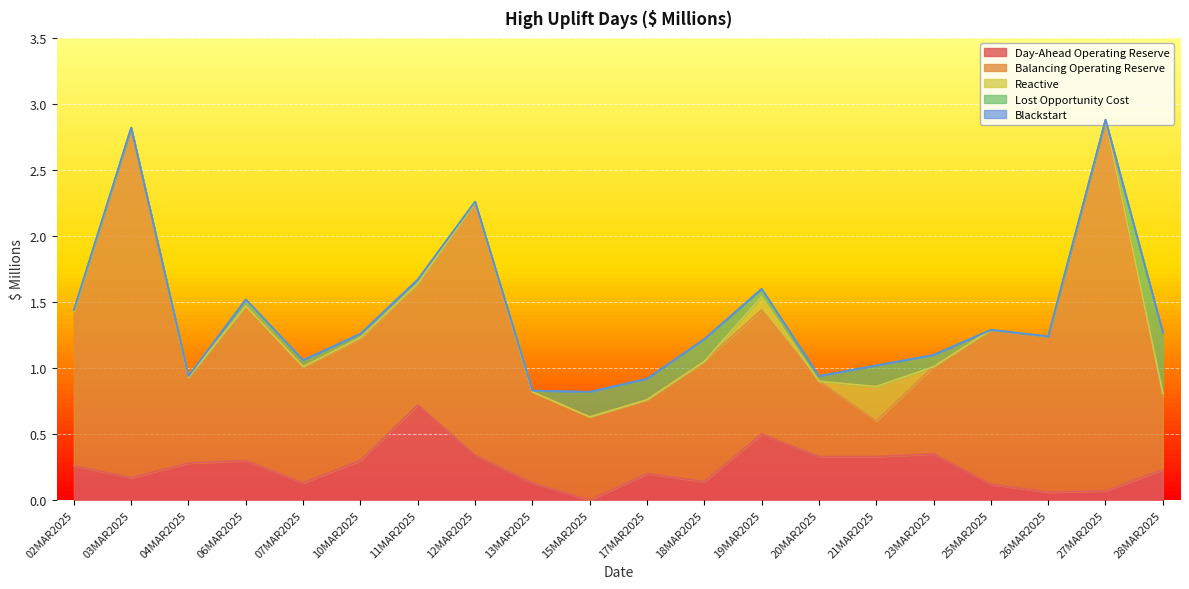

True or false: Blackstart has more than 1 interior local peaks.

False